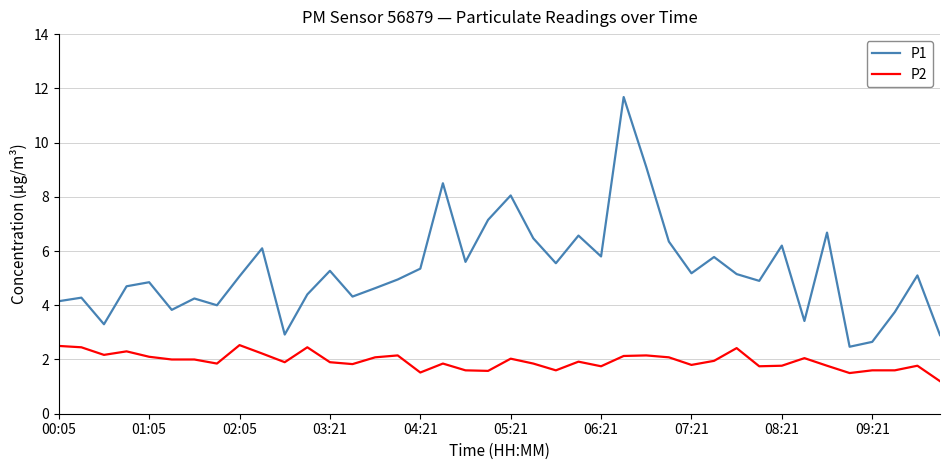

Which series has the largest total across all categories?

P1